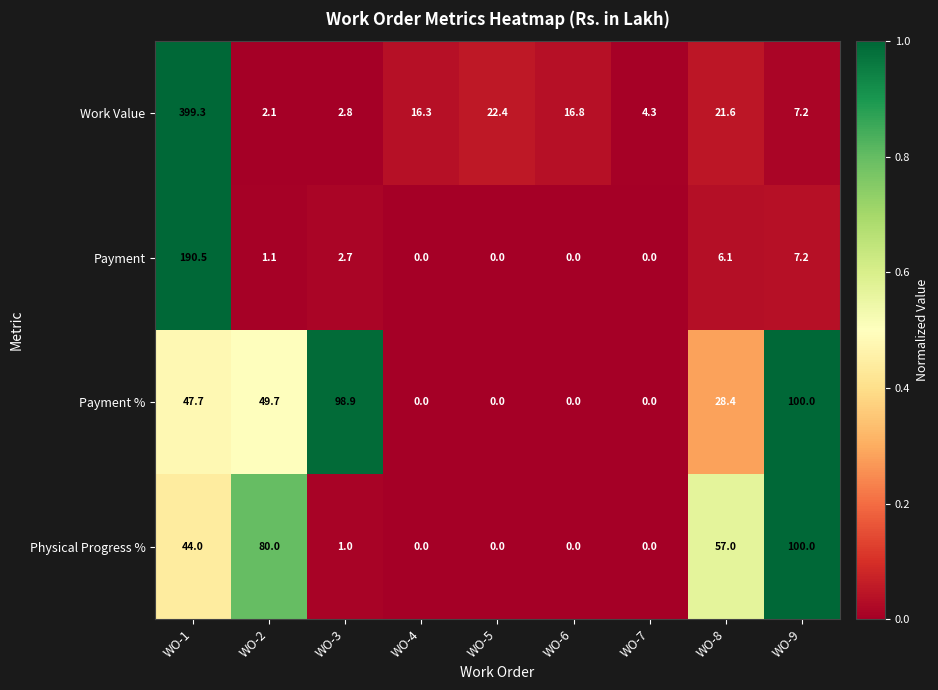

The Payment % series shows 48.5 at WO-9. True or false?

False